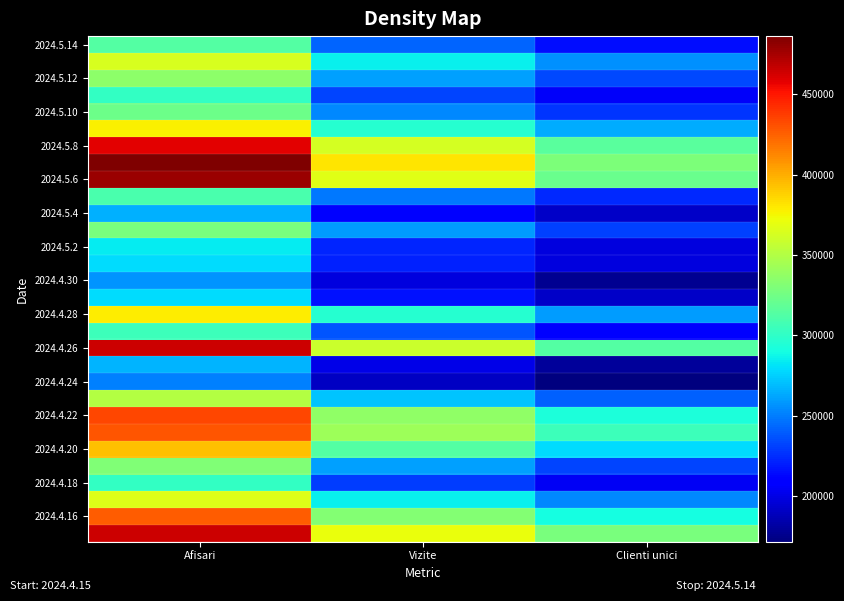

Between Vizite and Clienti unici, which is larger?

Vizite